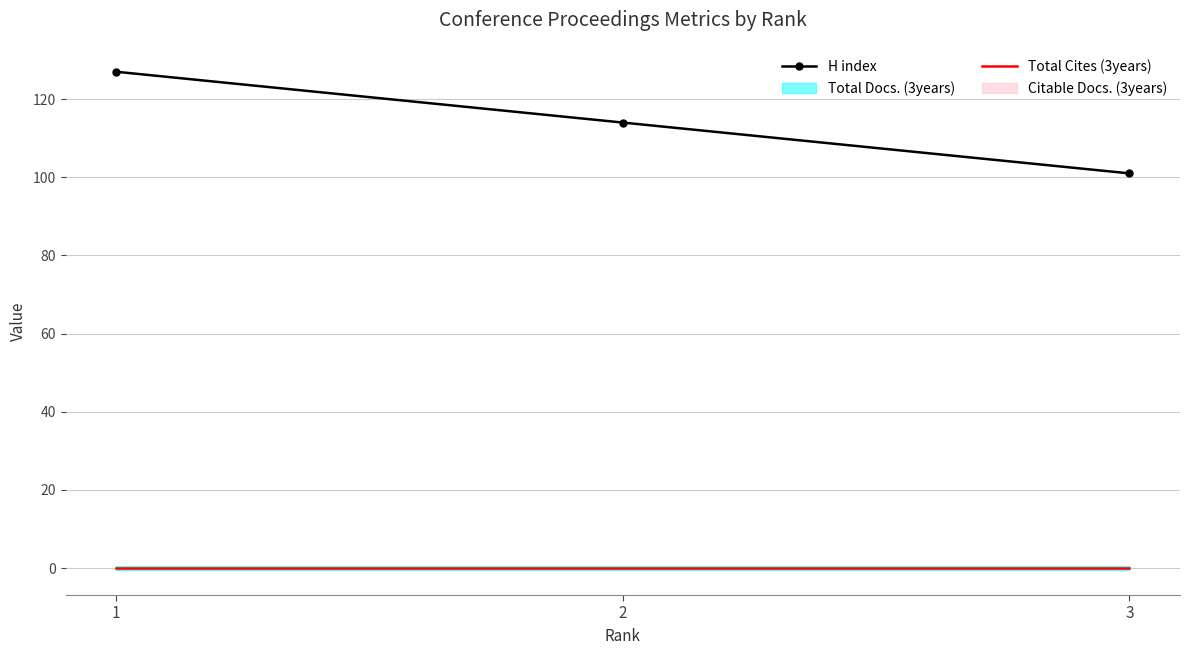

At which label is H index closest to 114?

2